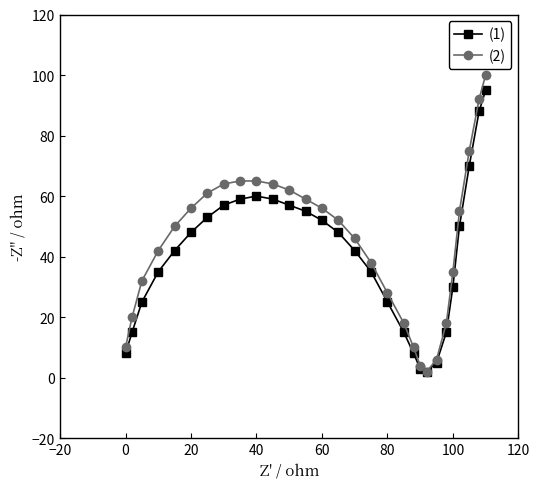

What is the greatest value displayed?

100